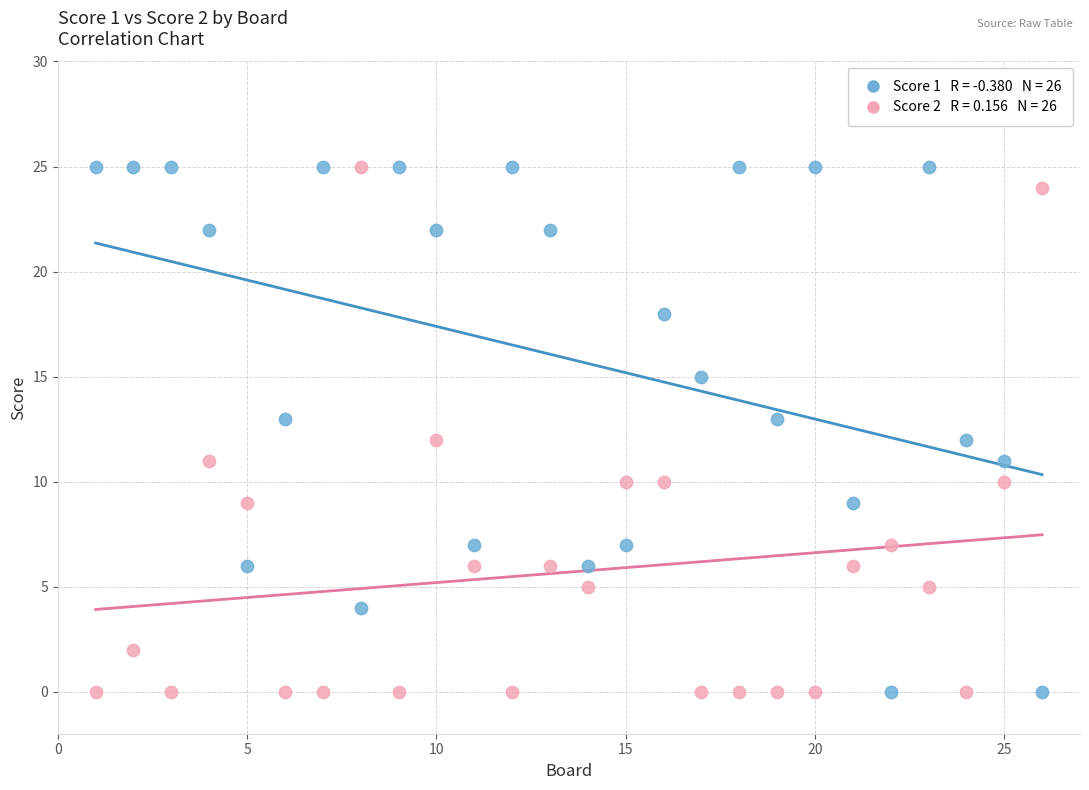

Across all data points, what is the range of X values (max minus min)?

25